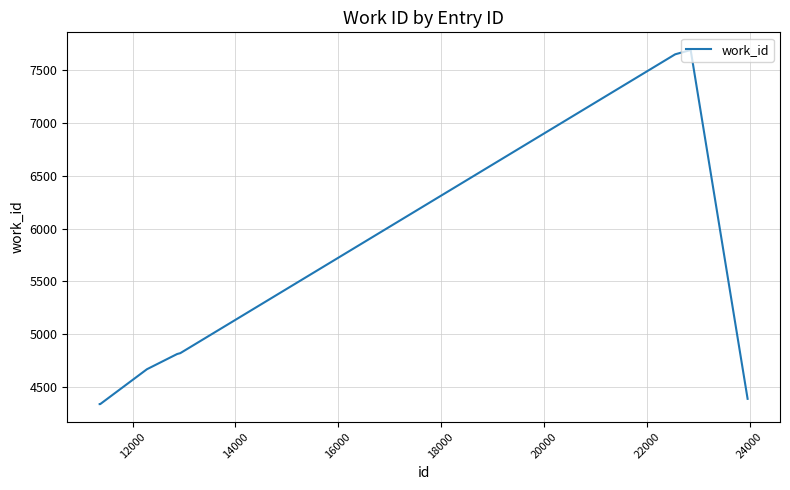

Count the number of data series in this chart.

1